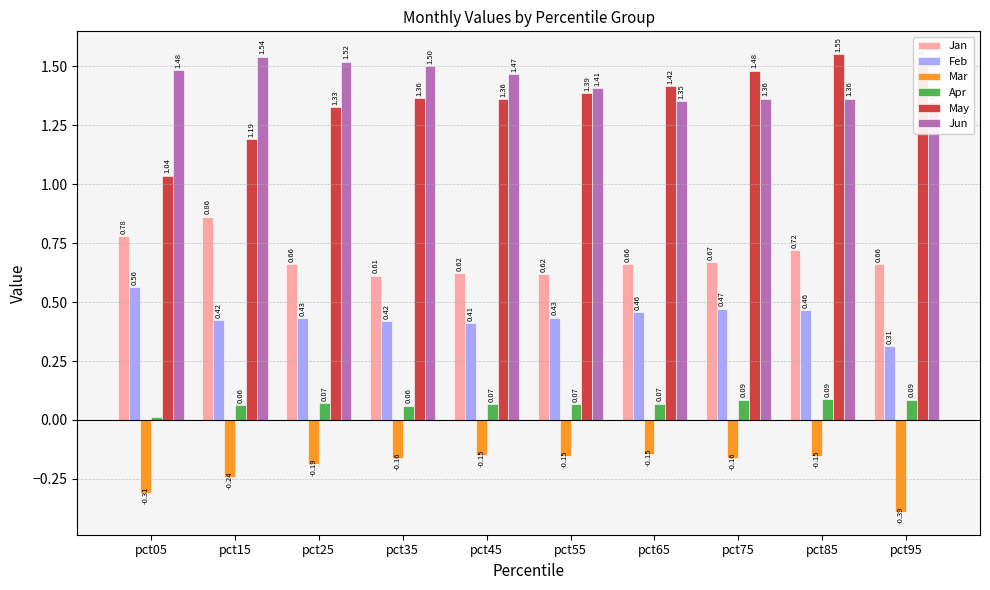

At how many categories does at least one series exceed 0?

10